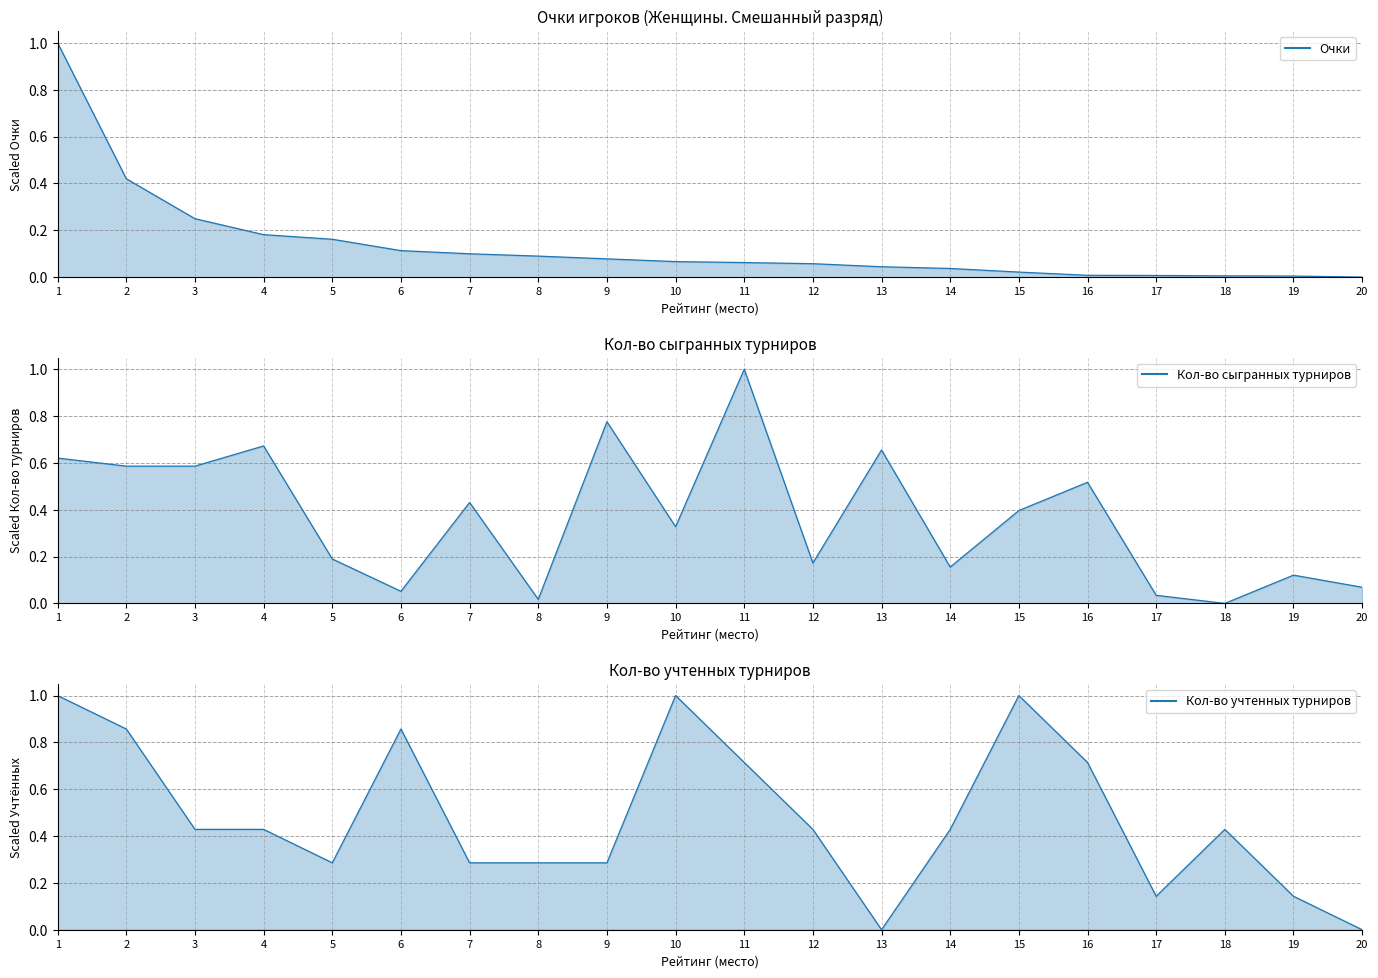

Does the chart have visible grid lines?

Yes